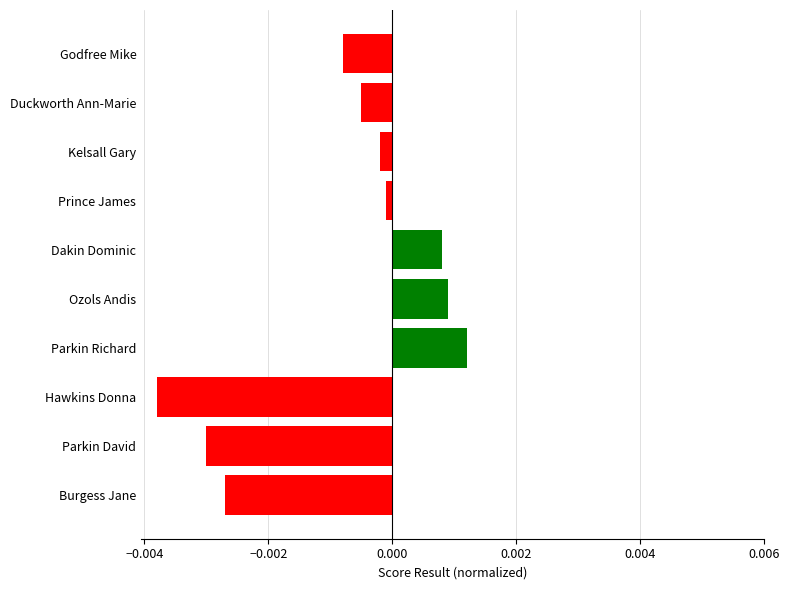

Does the chart contain stacked bars?

No